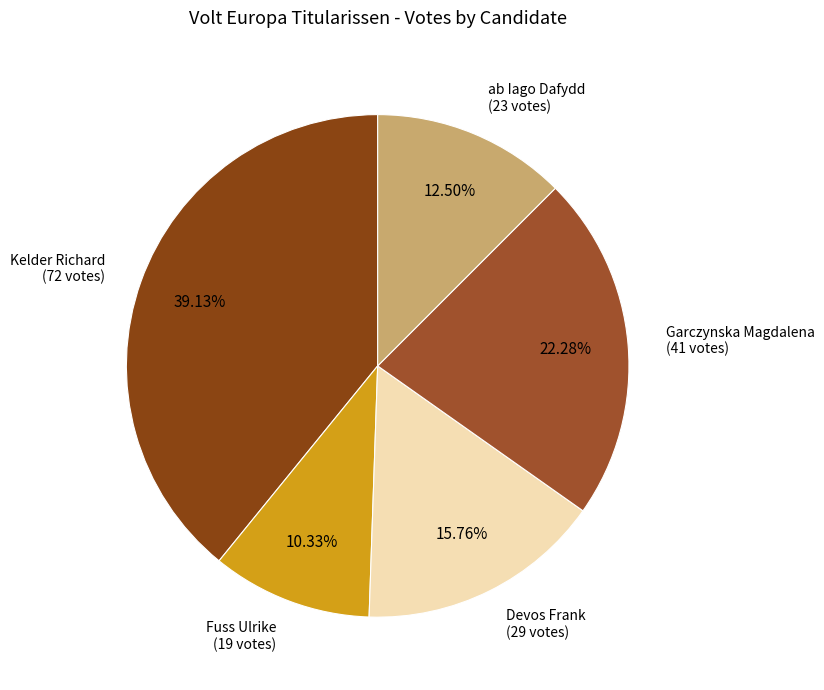

How many slices are in this pie chart?

5